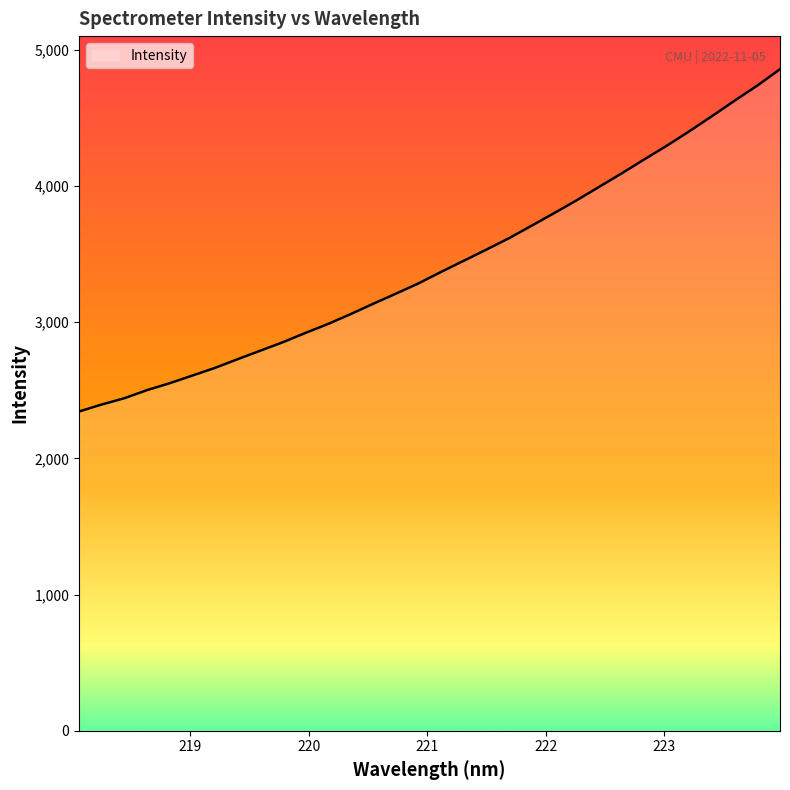

What is the smallest value displayed?

2344.7